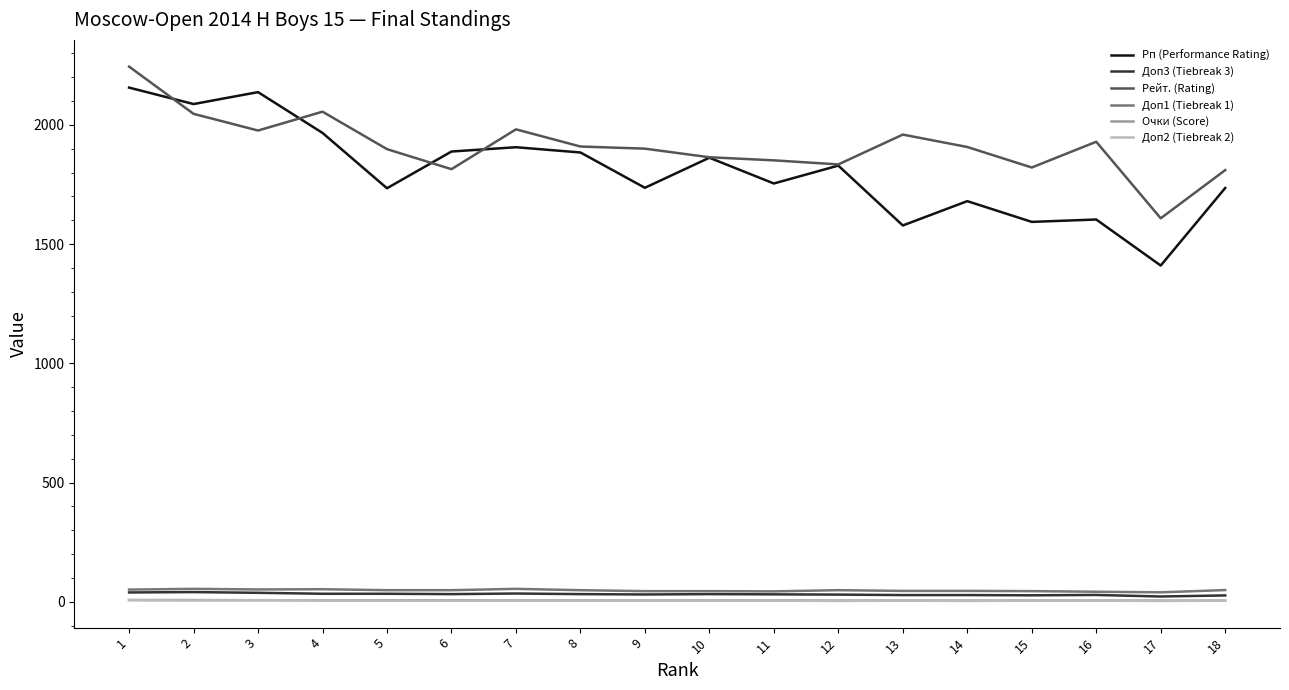

True or false: Рп (Performance Rating) and Доп1 (Tiebreak 1) intersect in this chart.

False